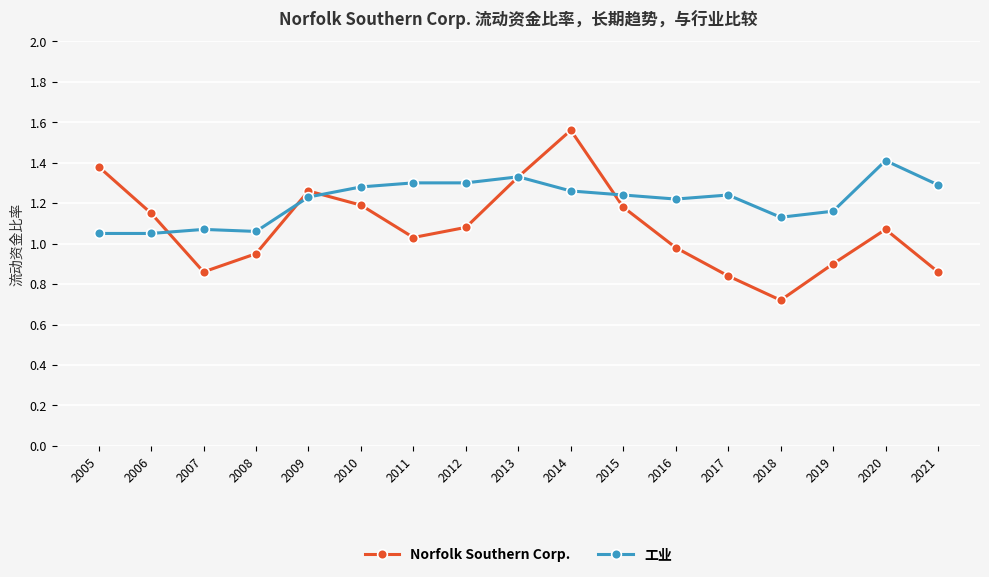

What are all the series names shown in the legend?

Norfolk Southern Corp., 工业